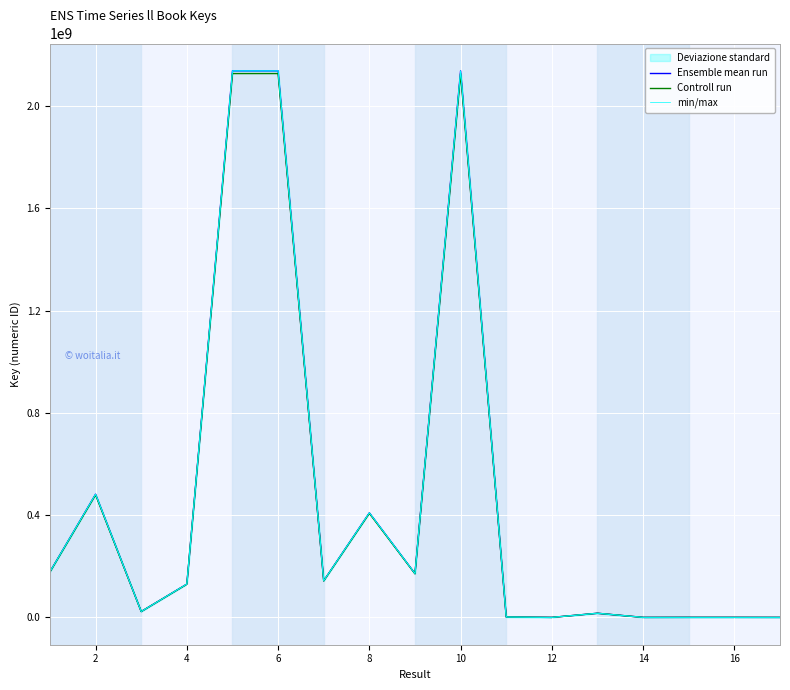

How many data points does each series have?

17